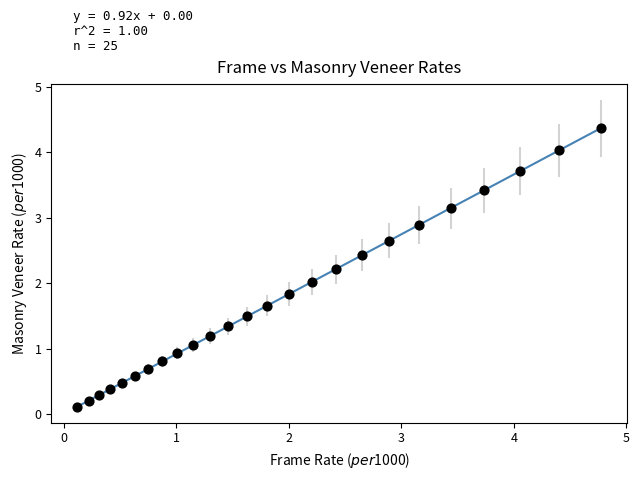

What is the range of Y values (max minus min)?

4.3